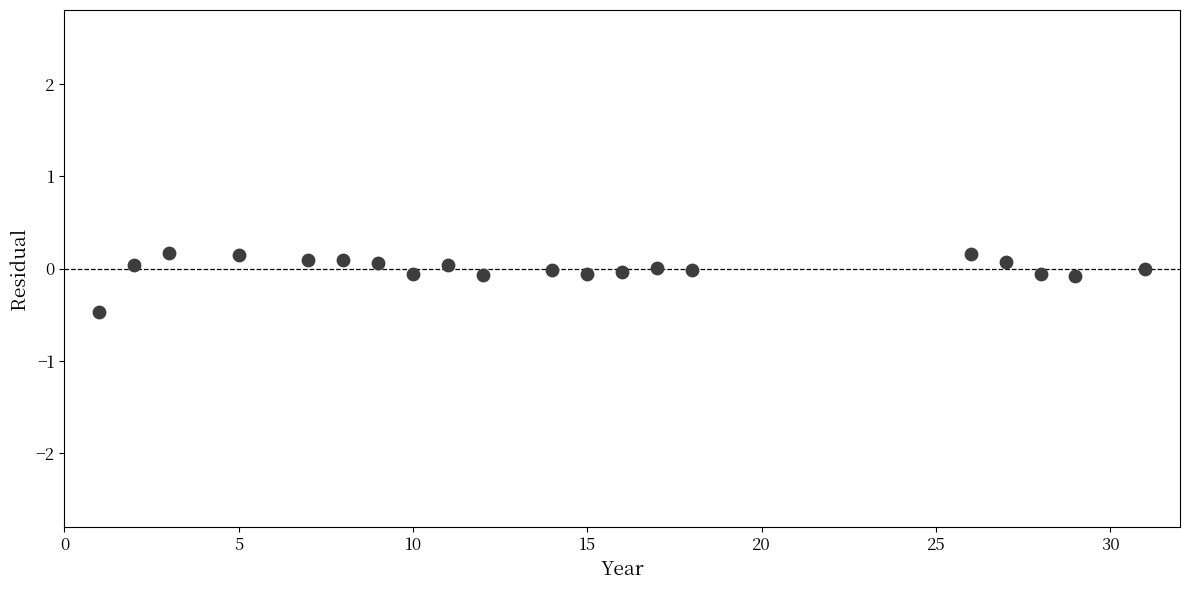

What is the range of Y values (max minus min)?

0.6